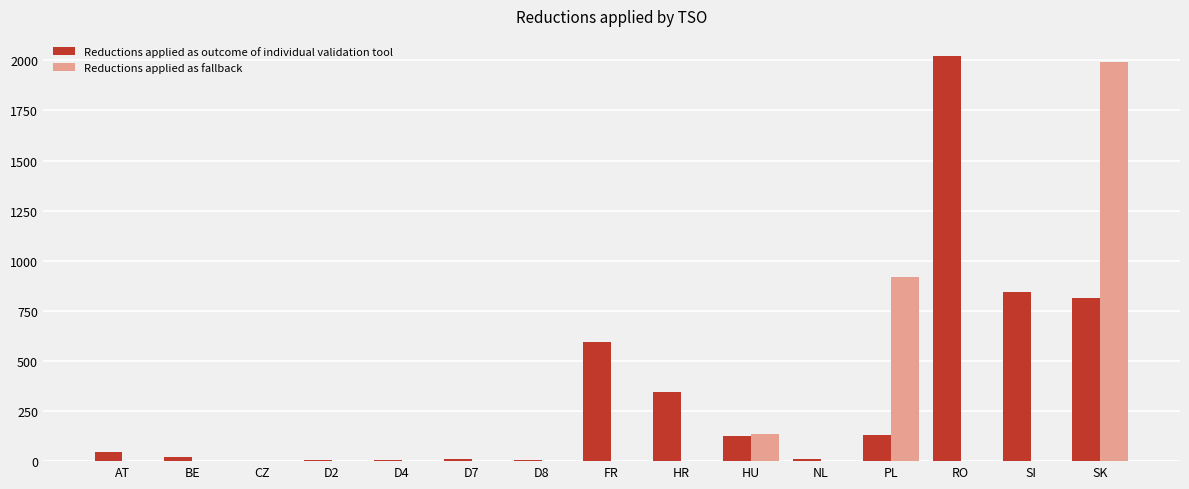

How many groups of bars are there?

15